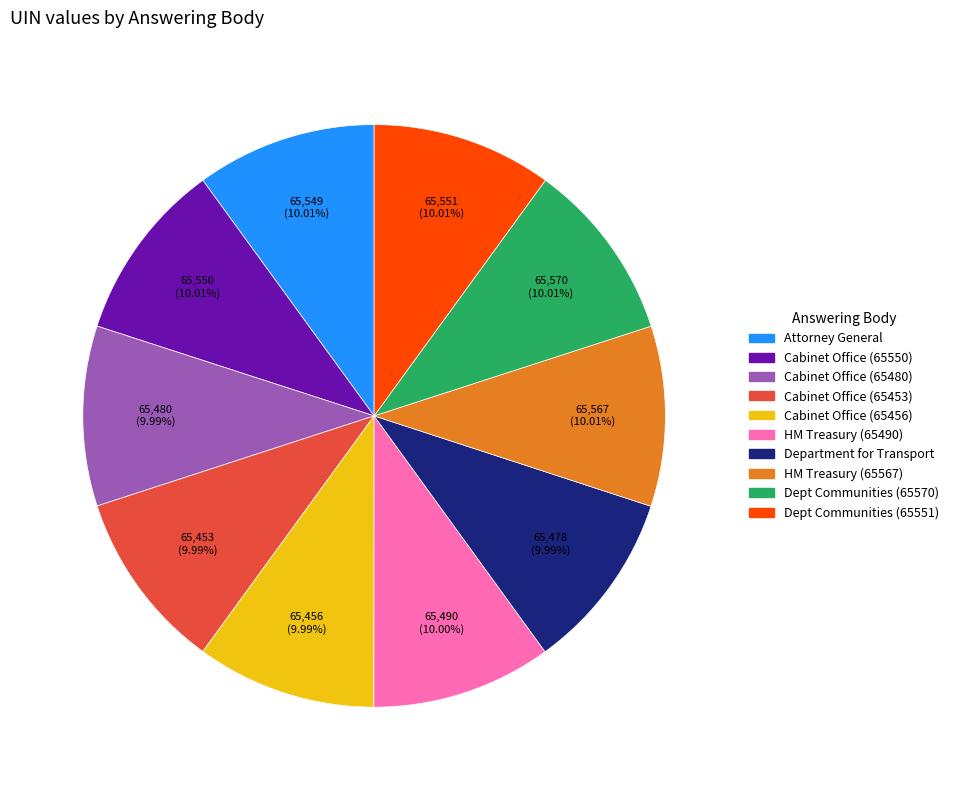

To the nearest percent, what portion does HM Treasury (65490) represent?

10%